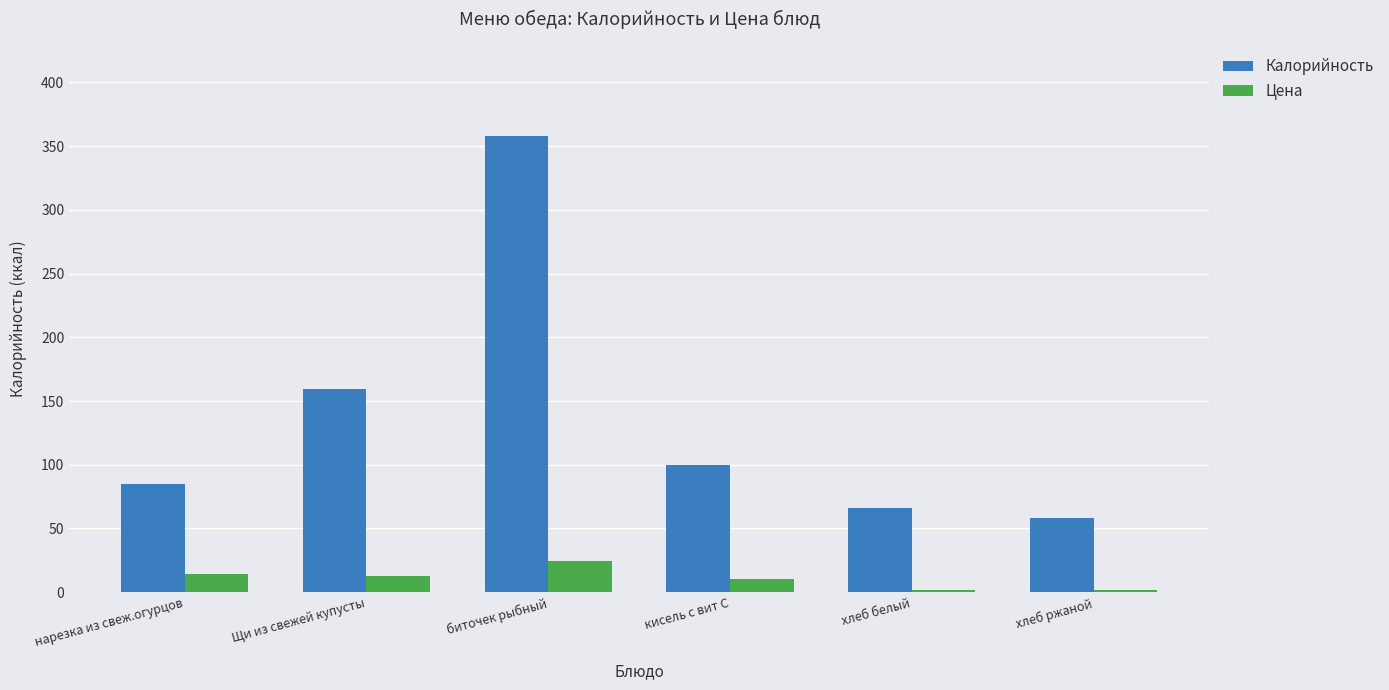

What are all the series names shown in the legend?

Калорийность, Цена